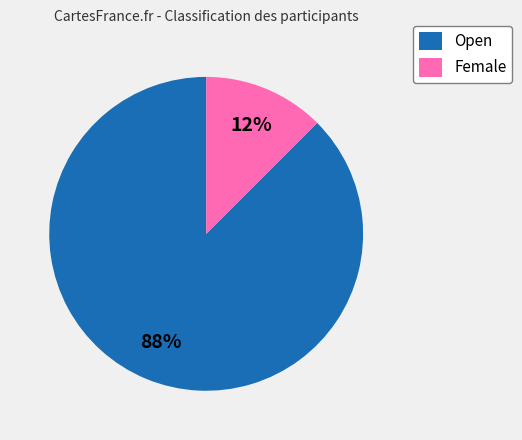

Between Female and Open, which is larger?

Open